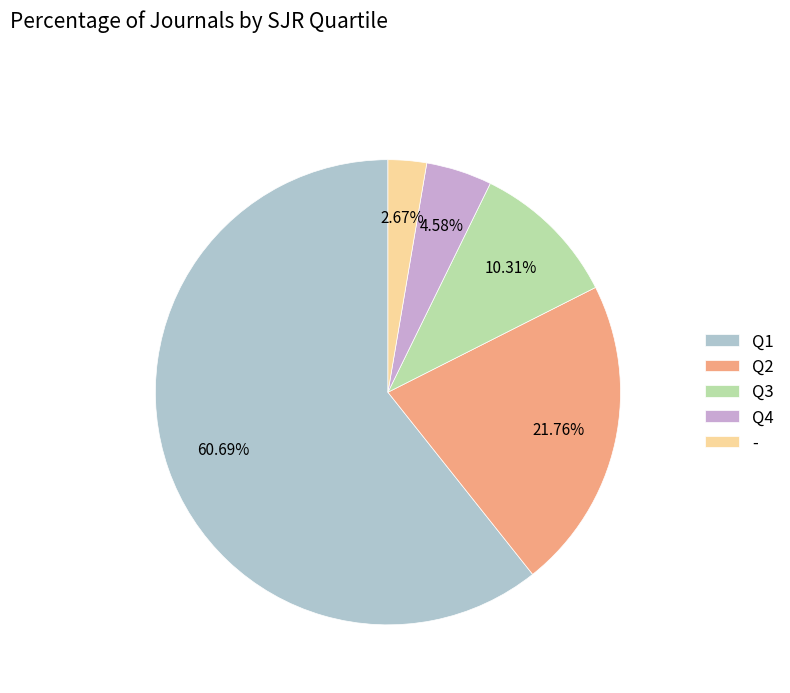

Count the number of slices in the pie.

5